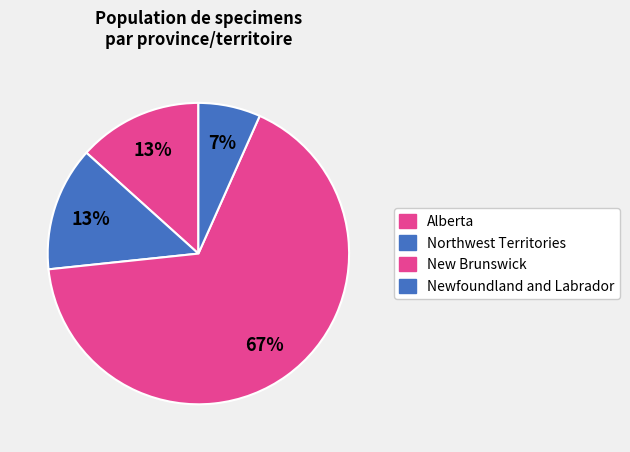

How many slices are in this pie chart?

4